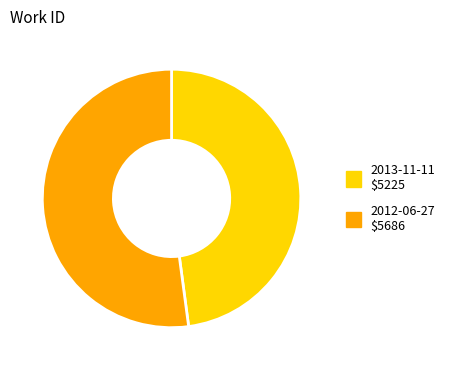

Is 2012-06-27 the majority of the pie?

Yes